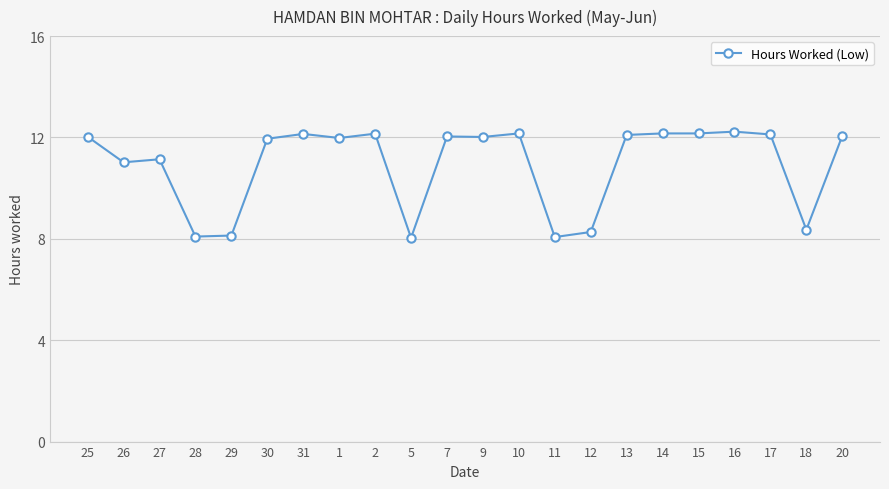

Does the chart have visible grid lines?

Yes